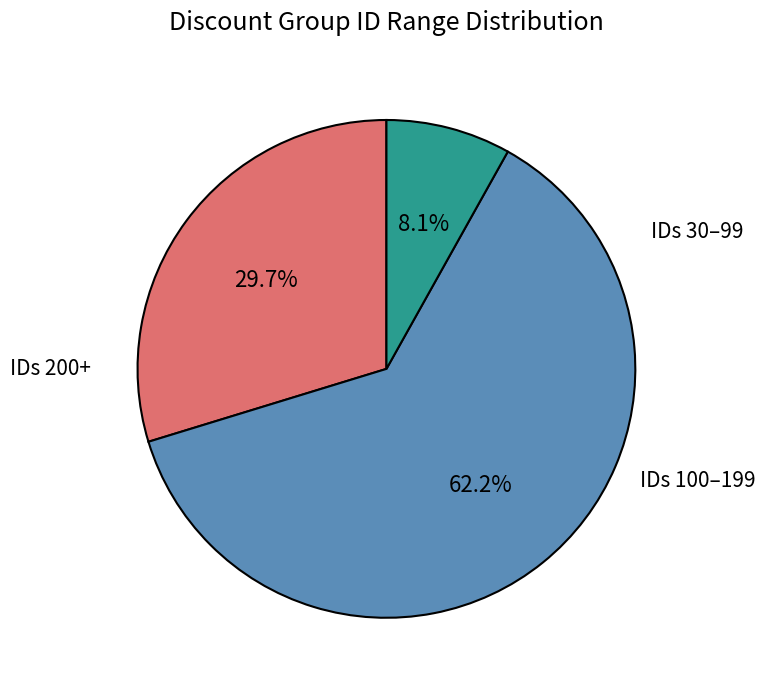

Is there any slice that represents more than half of the pie?

Yes